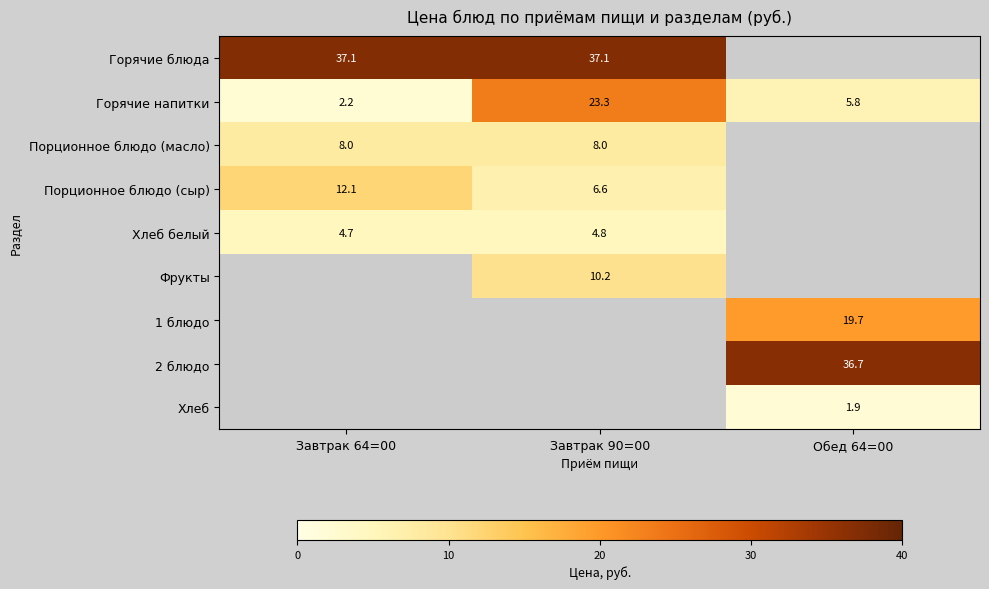

The value of Горячие напитки at Обед 64=00 is 5.8. True or false?

True